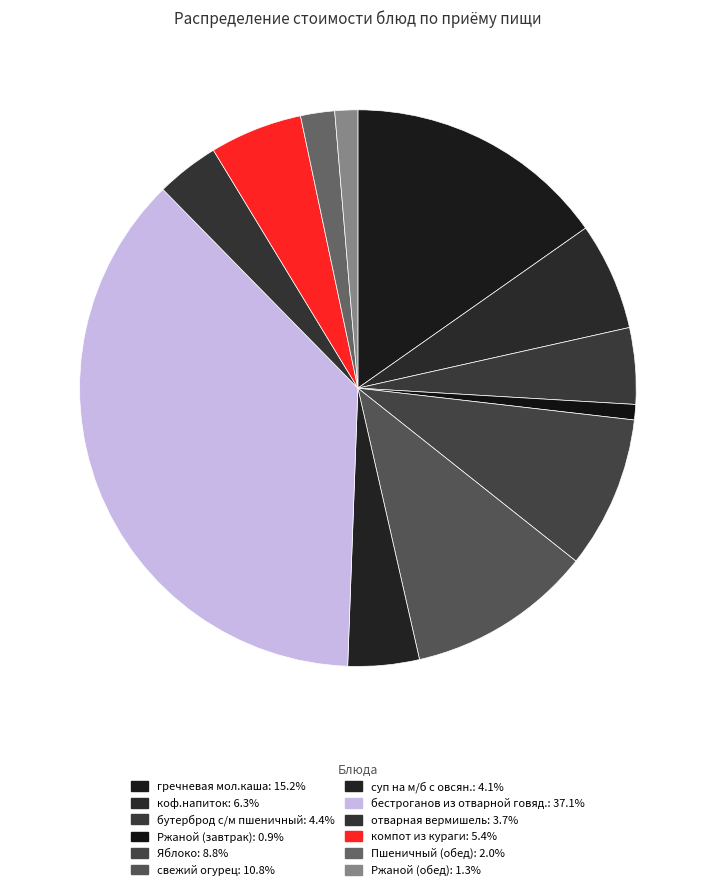

To the nearest percent, what is the combined percentage of Пшеничный (обед) and свежий огурец?

13%